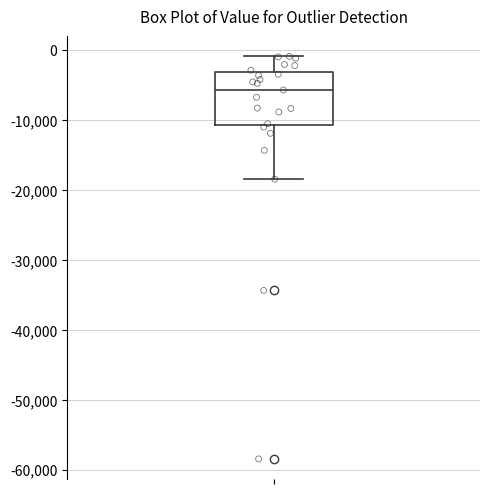

Transcribe this box plot: give where the median line is, the range the box spans, and where the two whiskers end, as read against the y-axis. The values are not printed on the chart, so give them approximately, as read against the axis.

median -6000, box -11000 to -3000, whiskers -18000 to -1000